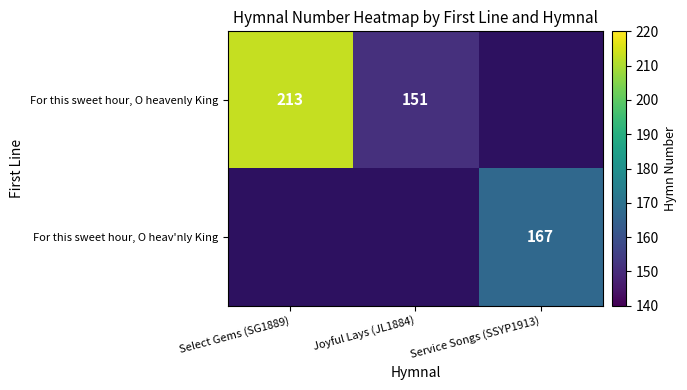

Is it true that For this sweet hour, O heavenly King equals 110 at Select Gems (SG1889)?

False